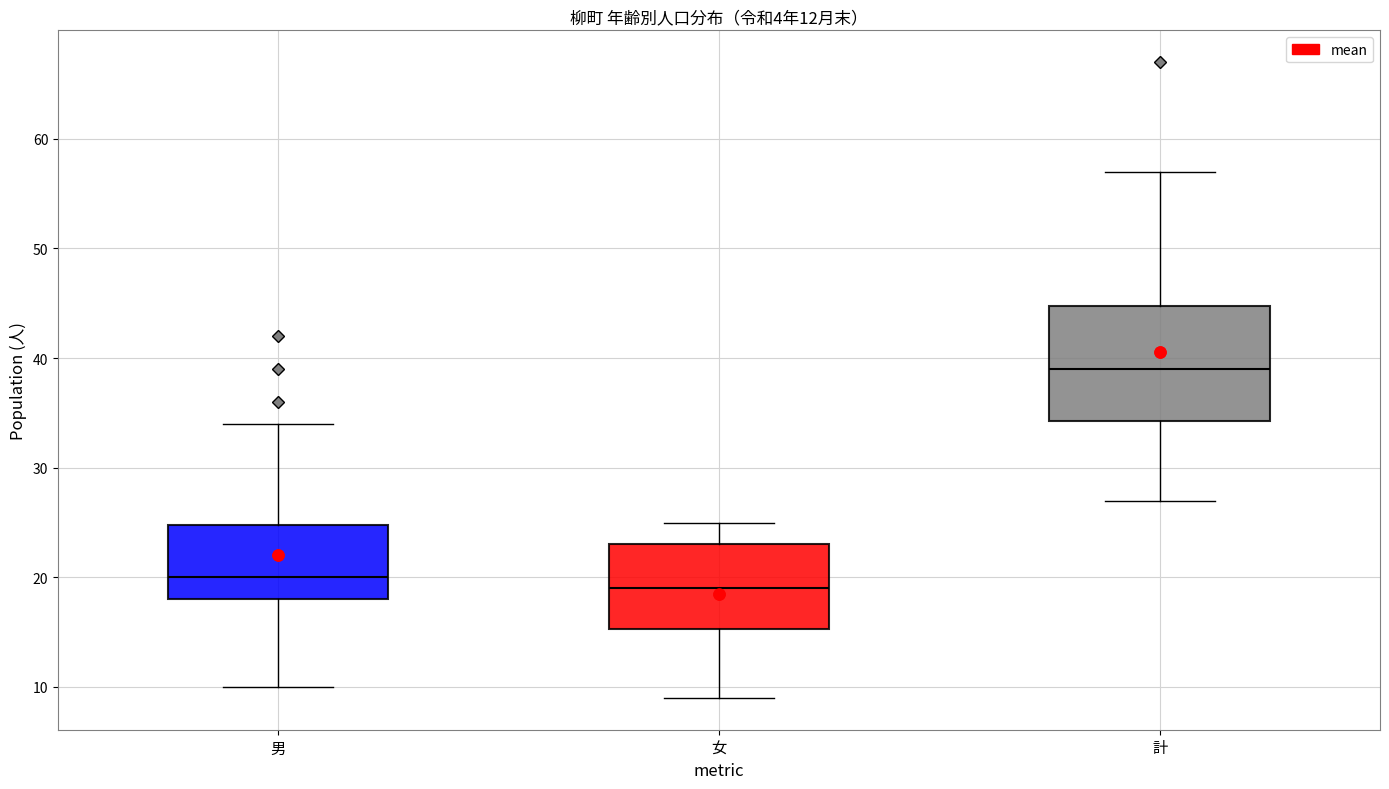

Which box is the tallest, from its lower edge to its upper edge?

計